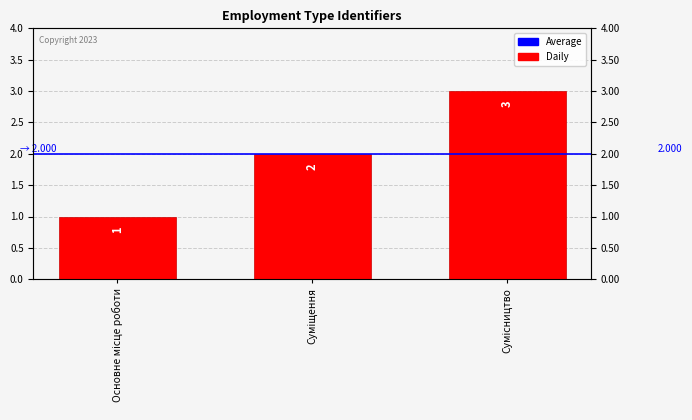

Rank the categories by value from lowest to highest.

Основне місце роботи, Суміщення, Сумісництво